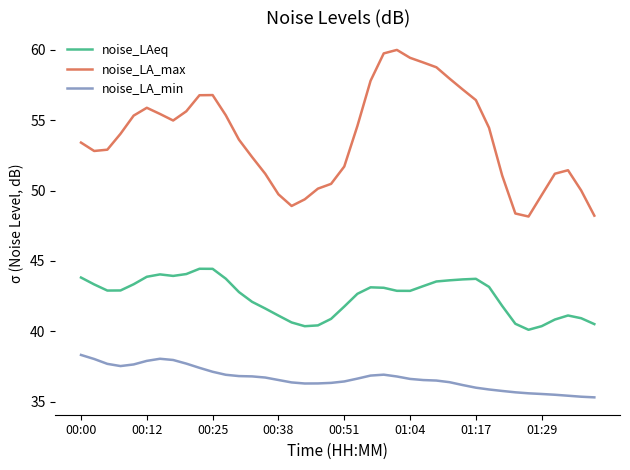

Which series has the largest range (max minus min)?

noise_LA_max